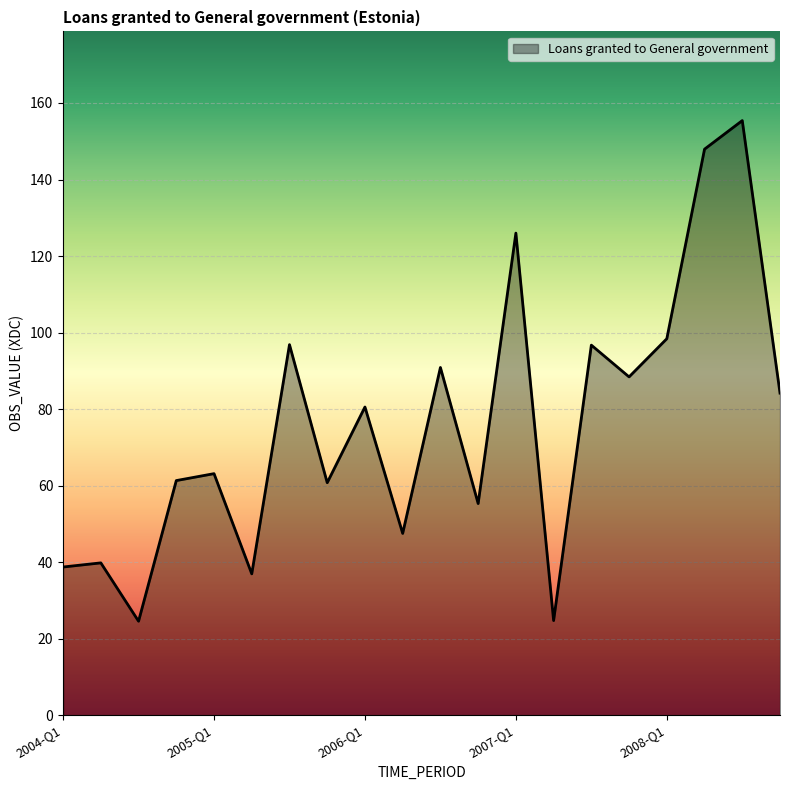

What is the difference between the second highest and minimum values?

123.4